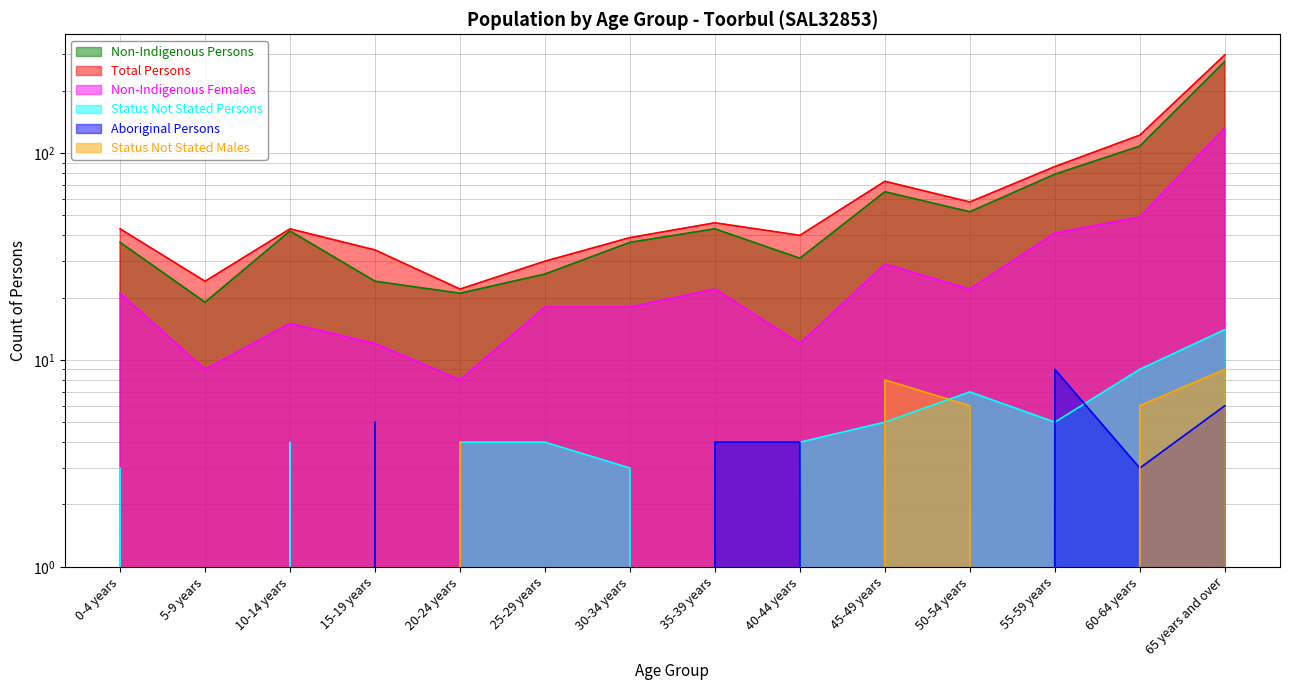

What is the difference between the second highest and minimum values in the Total Persons series?

100